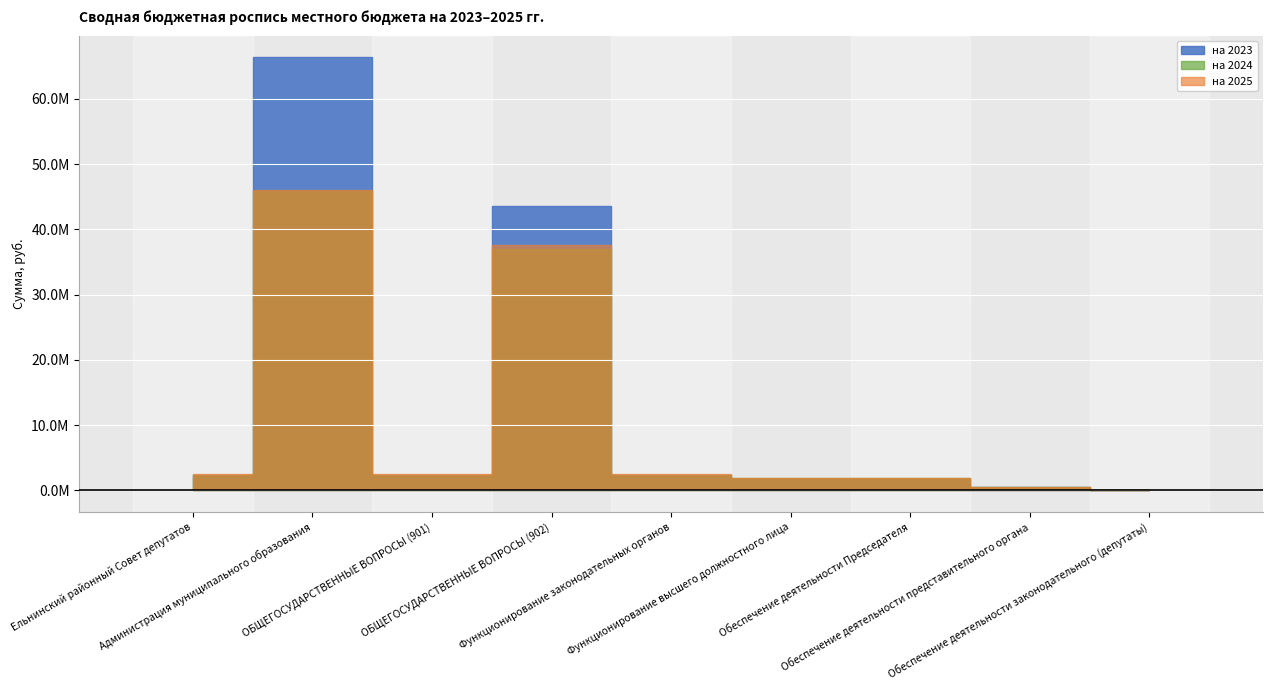

True or false: на 2025 has a value of 1447039.4 at Функционирование законодательных органов.

False